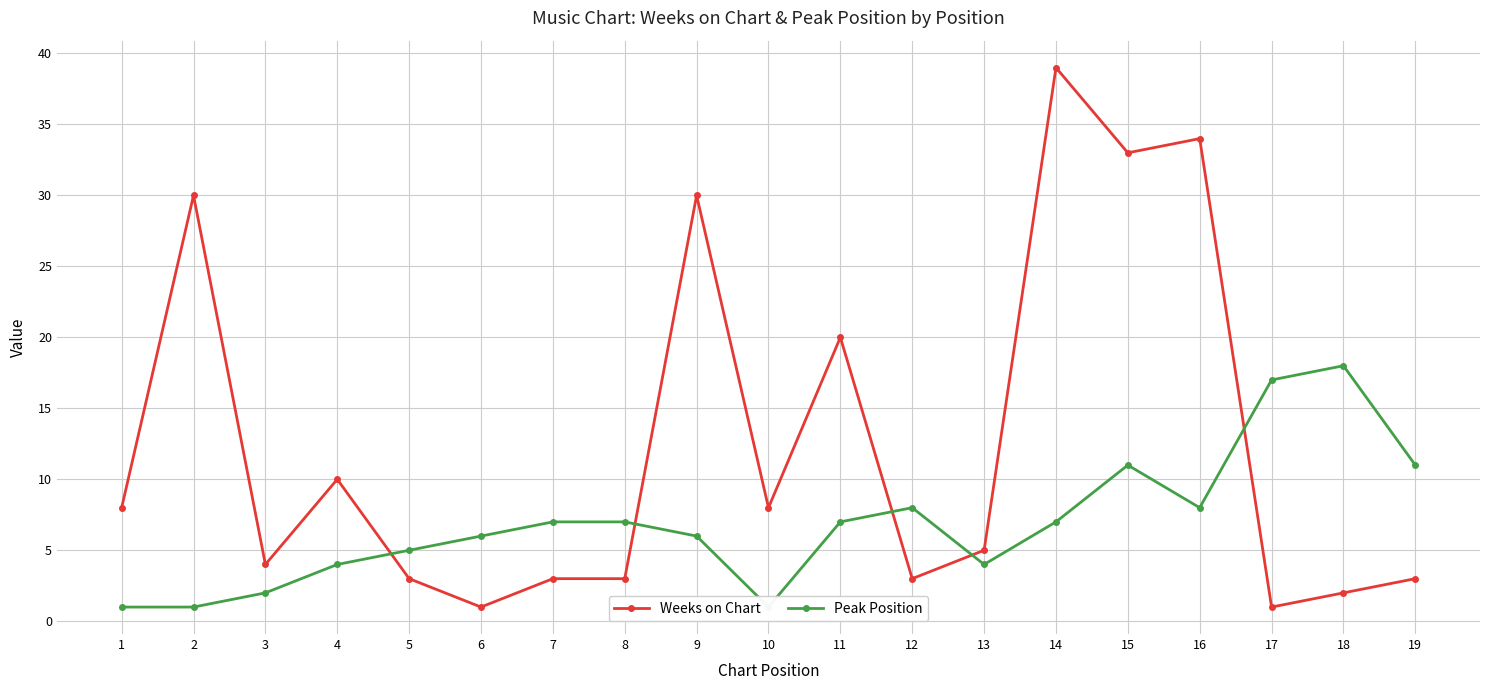

Which has a higher value, 10 or 11?

11